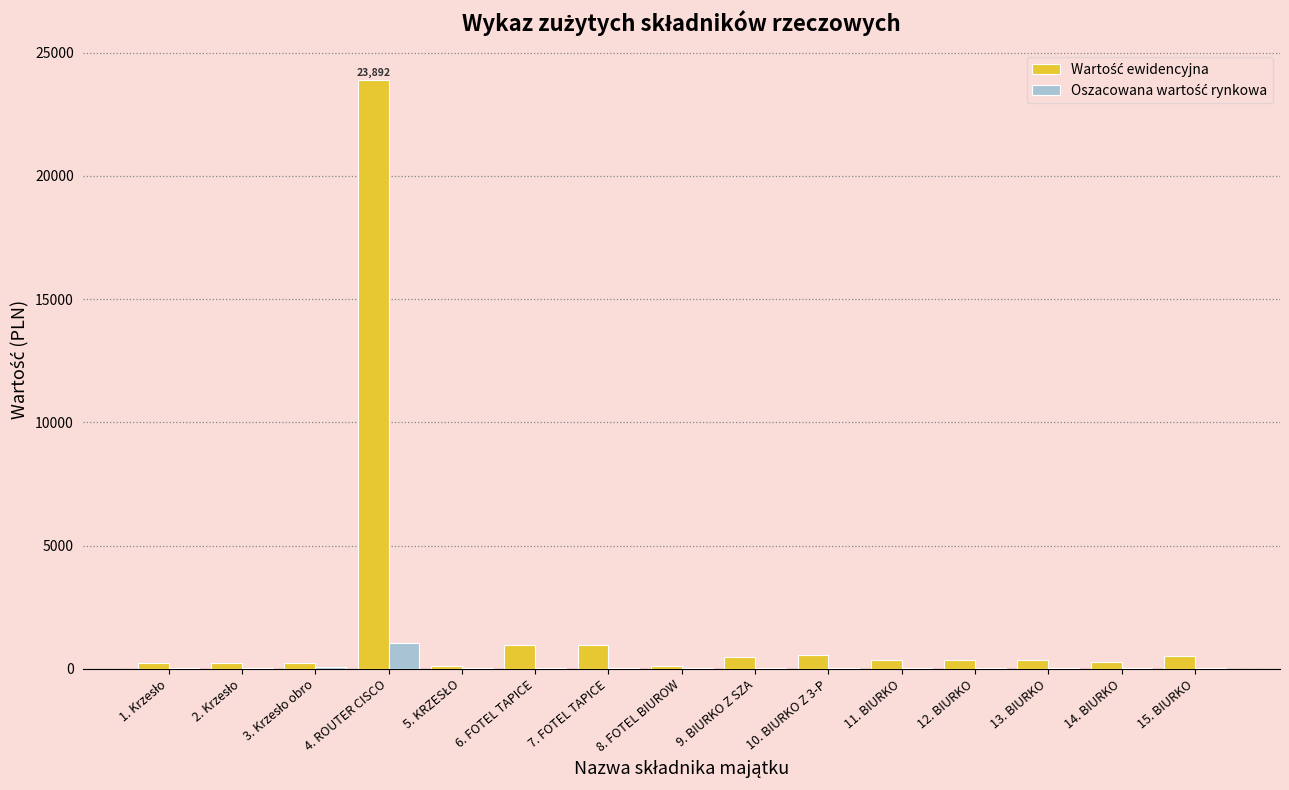

At which category is the sum across all series the highest?

4. ROUTER CISCO